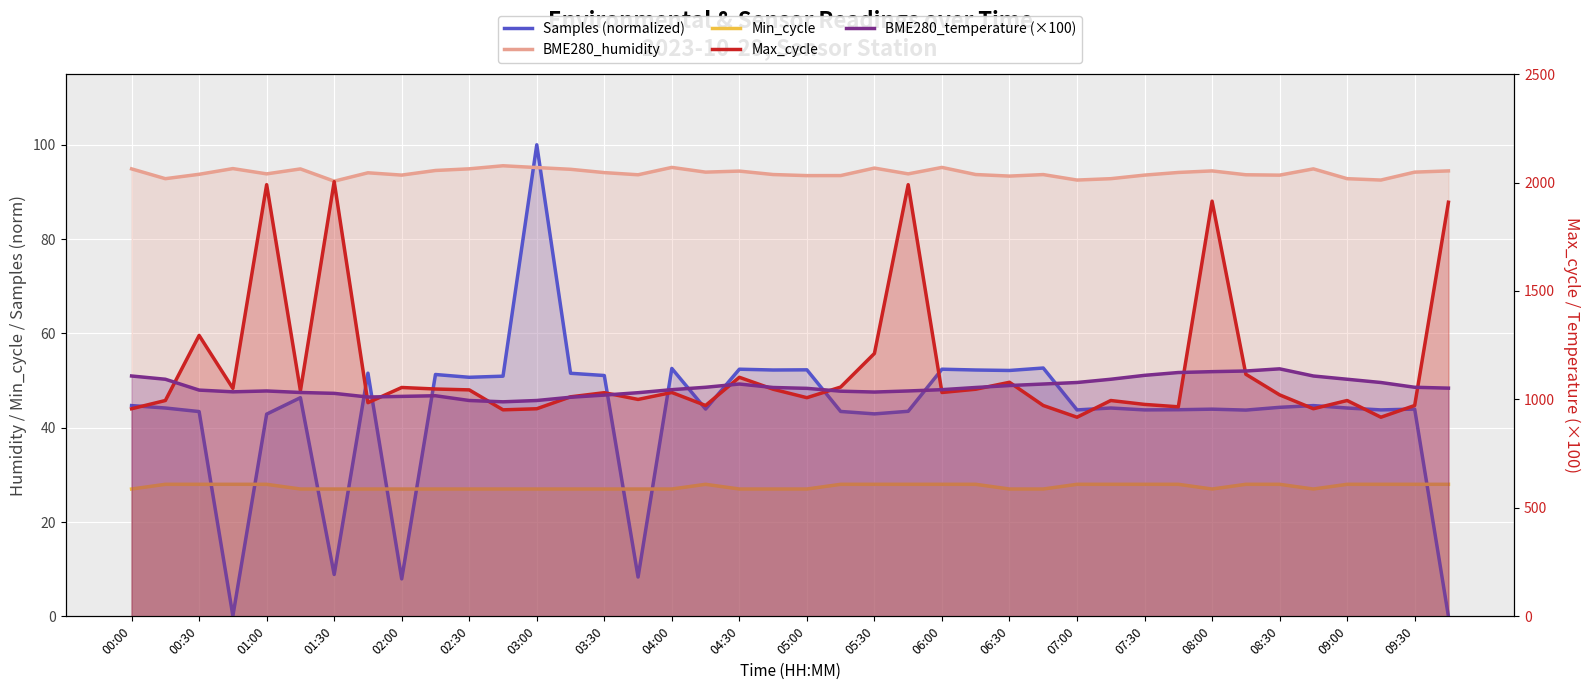

What is the difference between the maximum and minimum values in the Min_cycle series?

1.0